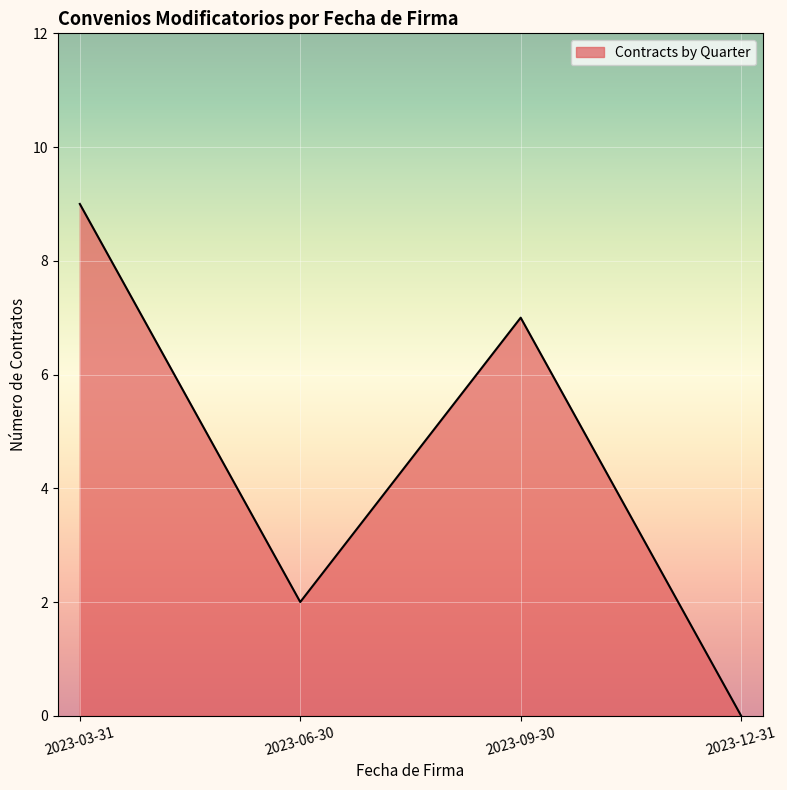

At which category does the chart reach its peak across all series?

2023-03-31